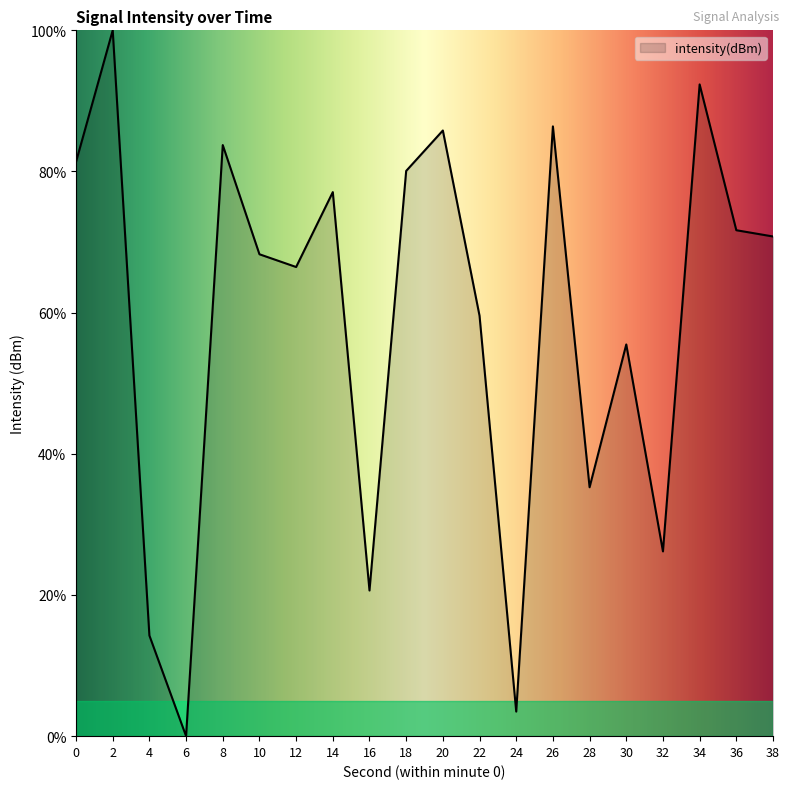

True or false: the data shows 3.5 at 24.

True